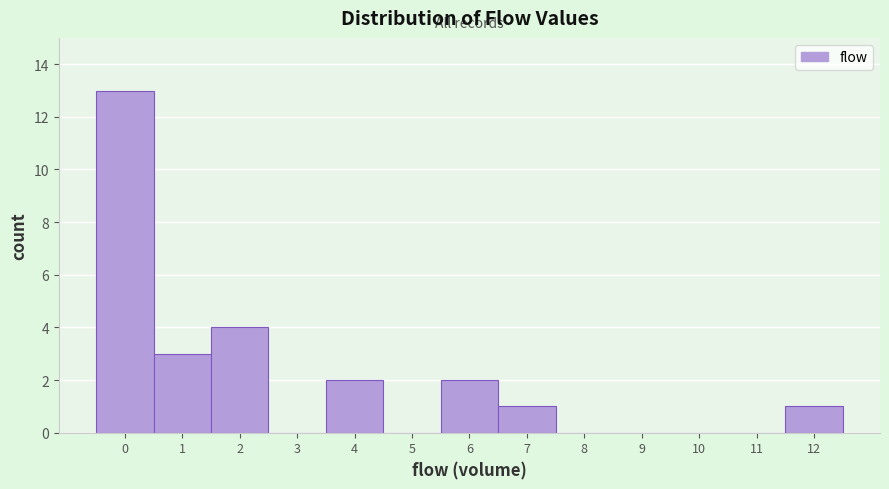

Reading left to right, list every bar in this chart as the range it spans on the x-axis followed by its height. The values are not printed on the chart, so give them approximately, as read against the axis.

-0.5 to 0.5: 13
0.5 to 1.5: 3
1.5 to 2.5: 4
2.5 to 3.5: 0
3.5 to 4.5: 2
4.5 to 5.5: 0
5.5 to 6.5: 2
6.5 to 7.5: 1
7.5 to 8.5: 0
8.5 to 9.5: 0
9.5 to 10.5: 0
10.5 to 11.5: 0
11.5 to 12.5: 1